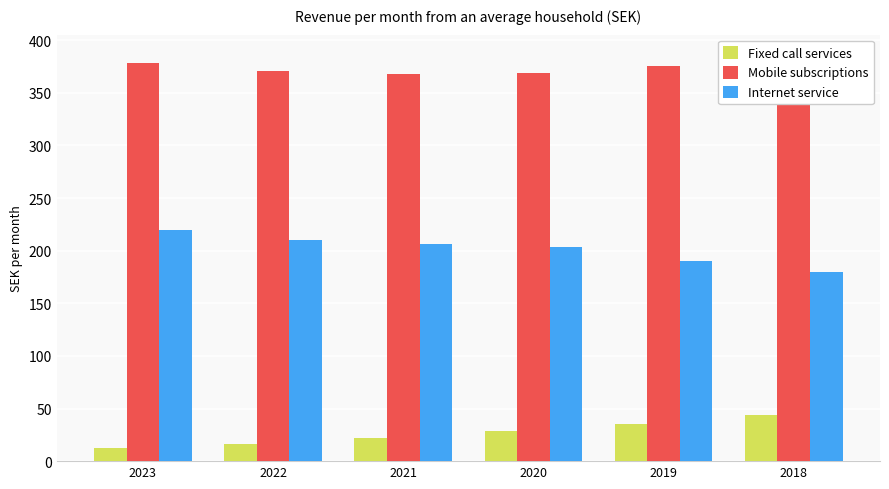

How many series are shown in this chart?

3